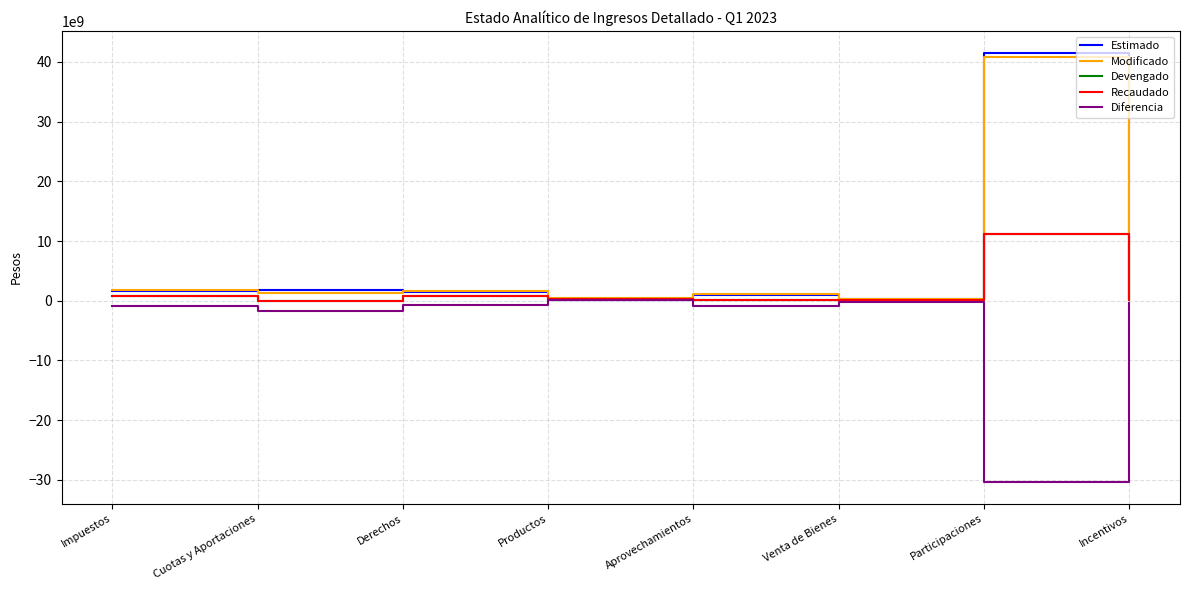

Is this an area chart (filled region under the line)?

No